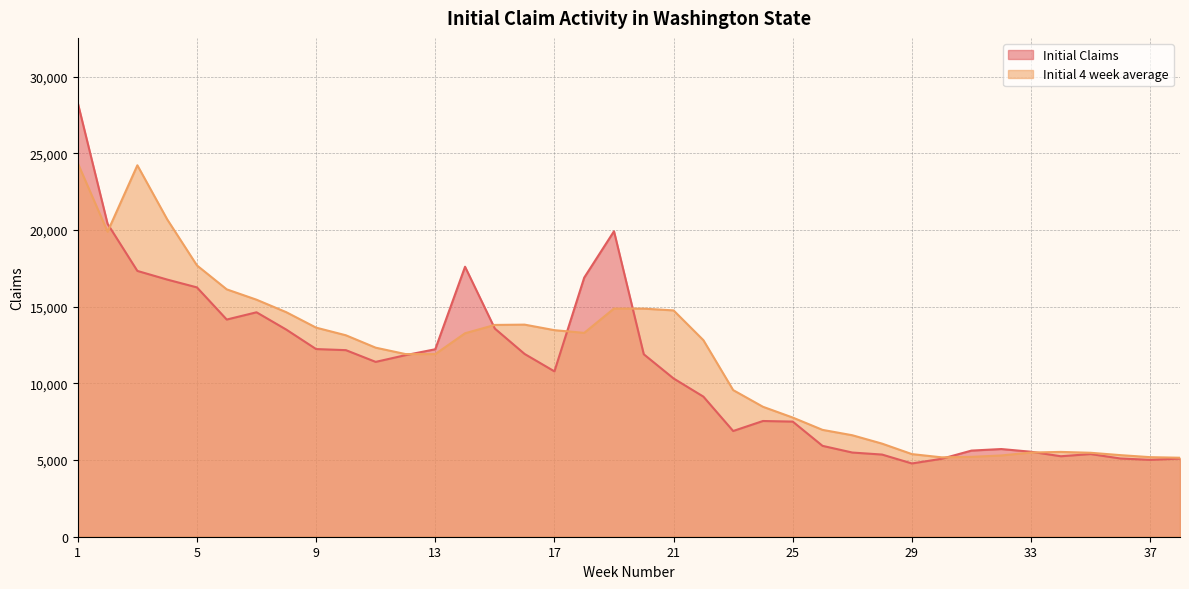

Which series has the largest range (max minus min)?

Initial Claims